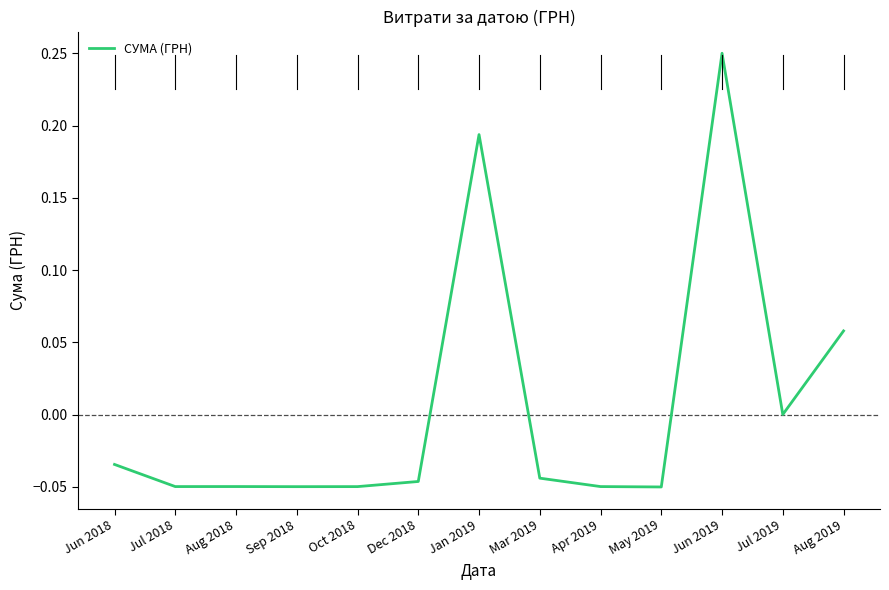

What is the difference between the values at Jun 2019 and Mar 2019?

0.3